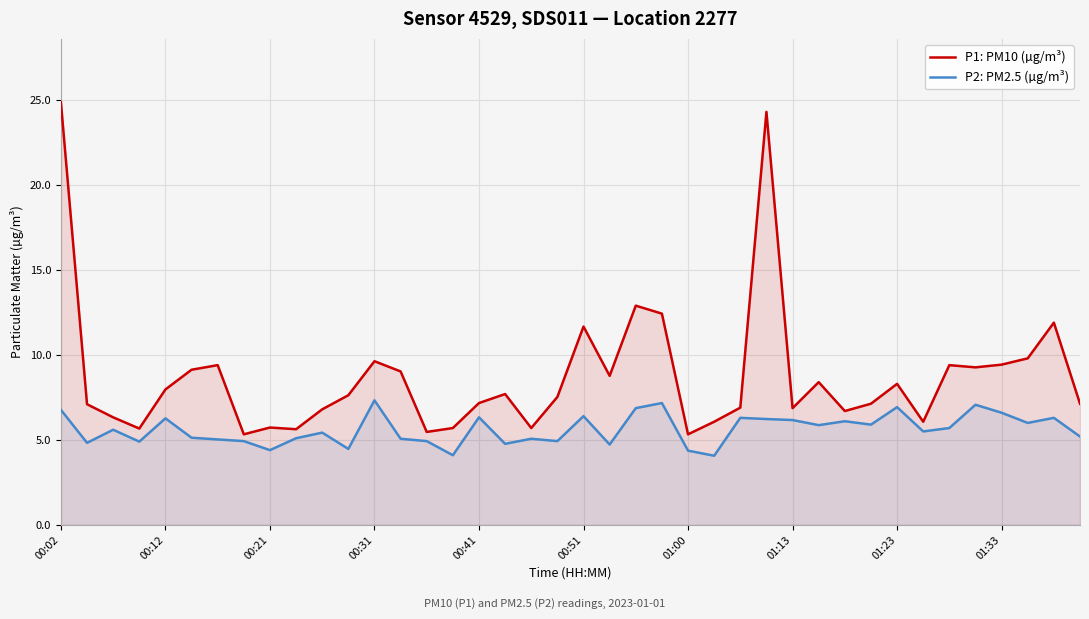

What is the lowest value of the P2: PM2.5 (µg/m³) series?

4.1